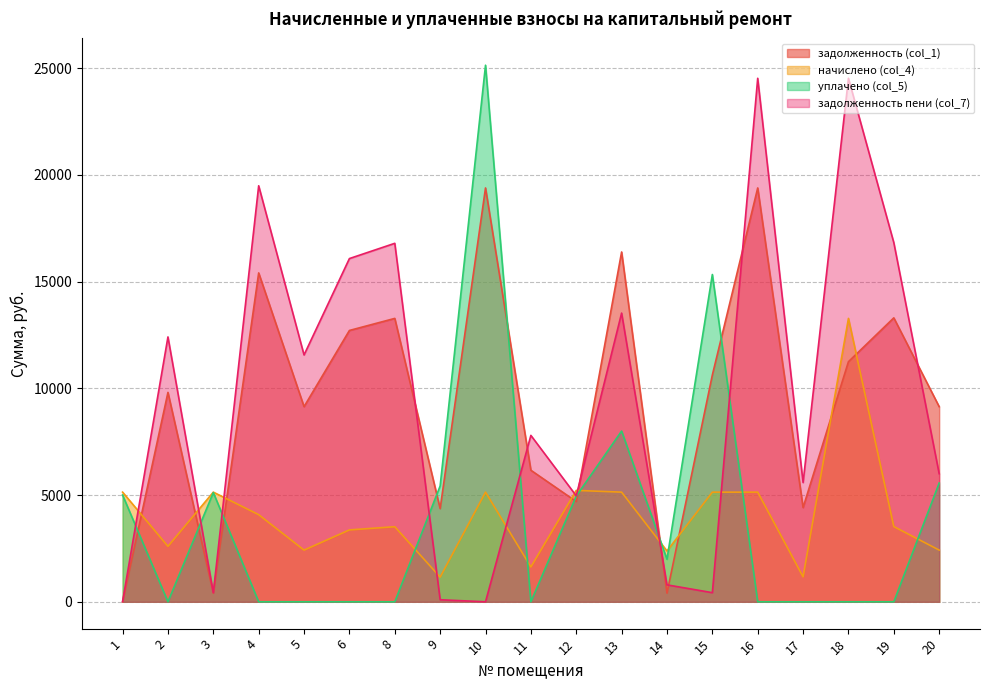

True or false: задолженность пени (col_7) has more than 2 interior local peaks.

True